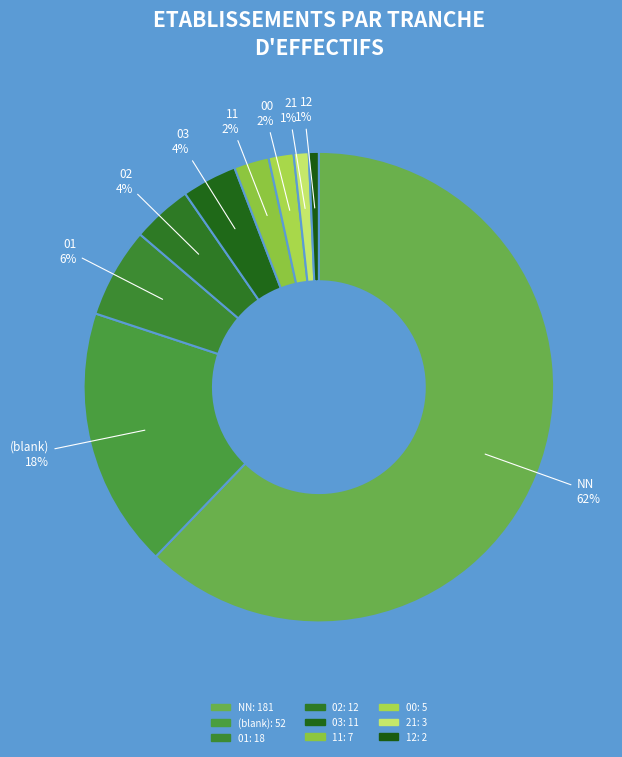

What is the smallest slice in the pie chart?

12